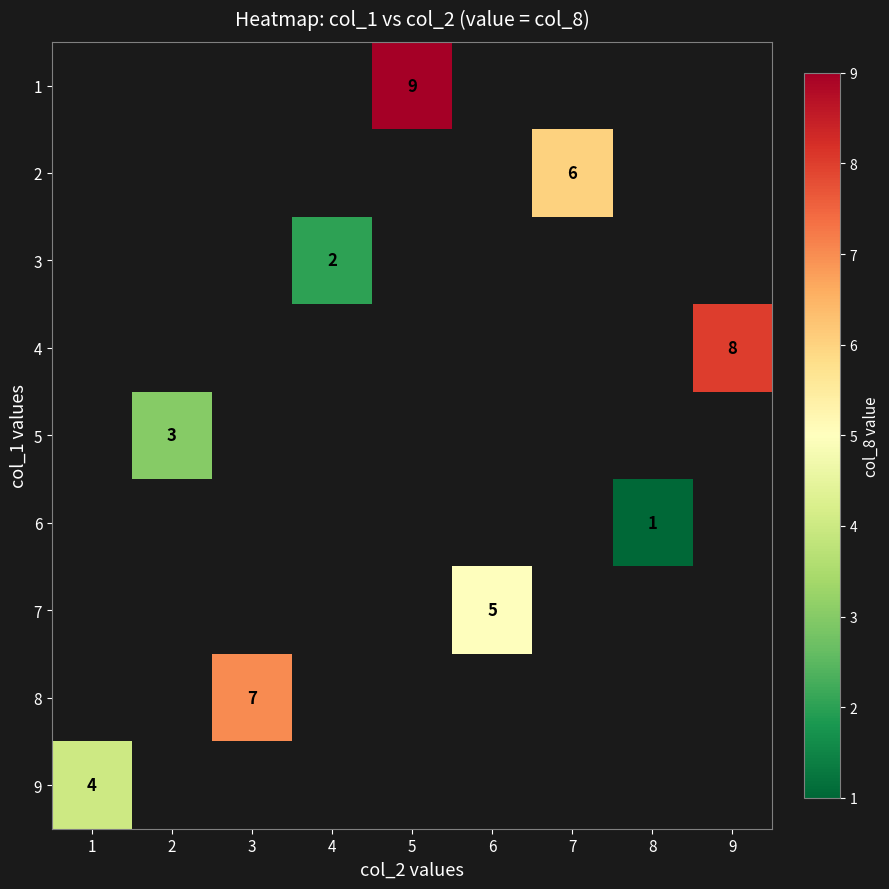

What is the minimum value shown in the chart?

1.0